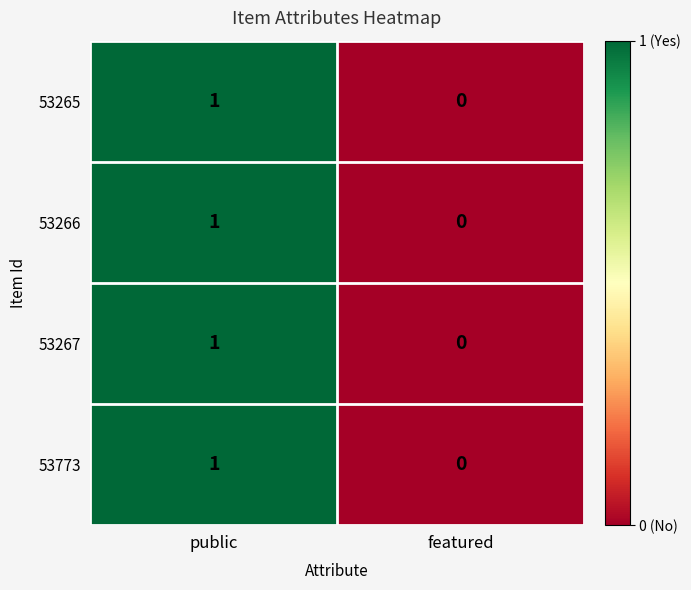

At which category is the sum across all series the highest?

public